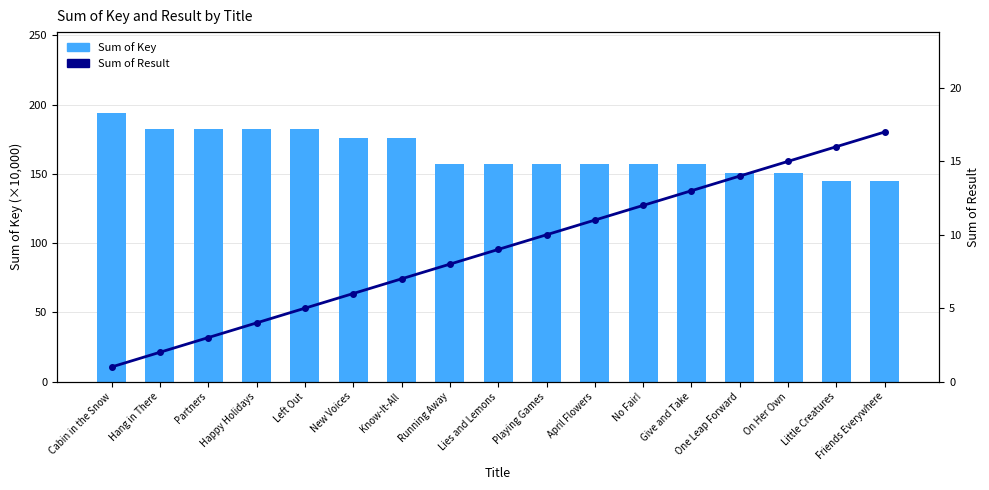

What is the maximum value for Sum of Key?

194.1